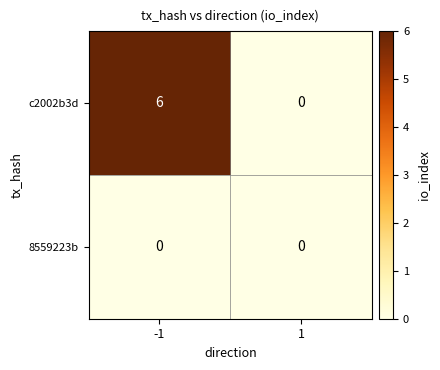

Between -1 and 1, which series saw the biggest shift?

c2002b3d